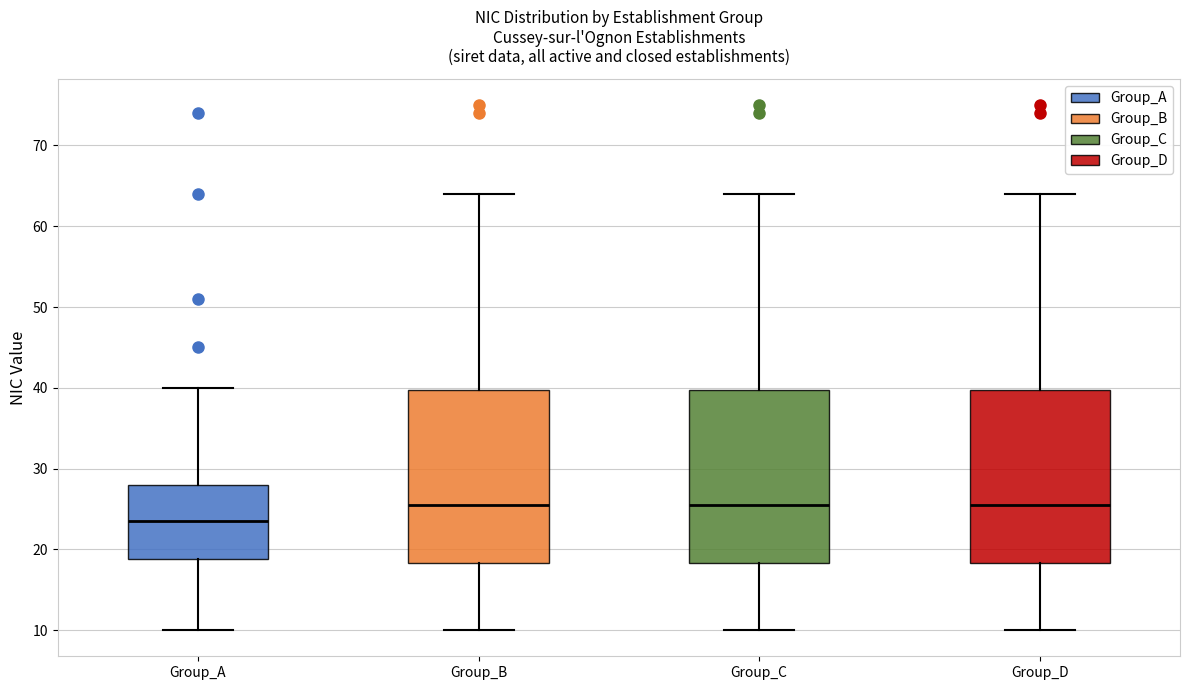

Reading left to right, transcribe this box plot: for each box, give where its median line is, the range the box spans, and where its two whiskers end, as read against the y-axis. The values are not printed on the chart, so give them approximately, as read against the axis.

Group_A: median 24, box 19 to 28, whiskers 10 to 40
Group_B: median 26, box 18 to 40, whiskers 10 to 64
Group_C: median 26, box 18 to 40, whiskers 10 to 64
Group_D: median 26, box 18 to 40, whiskers 10 to 64